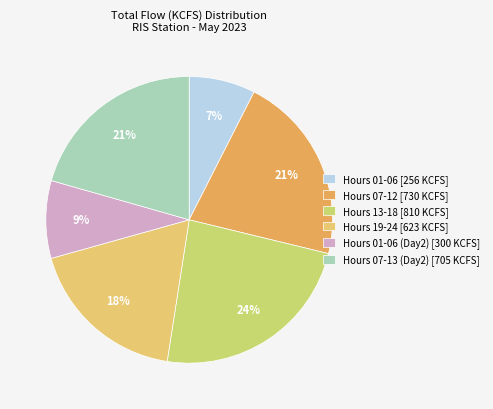

How many slices are in this pie chart?

6